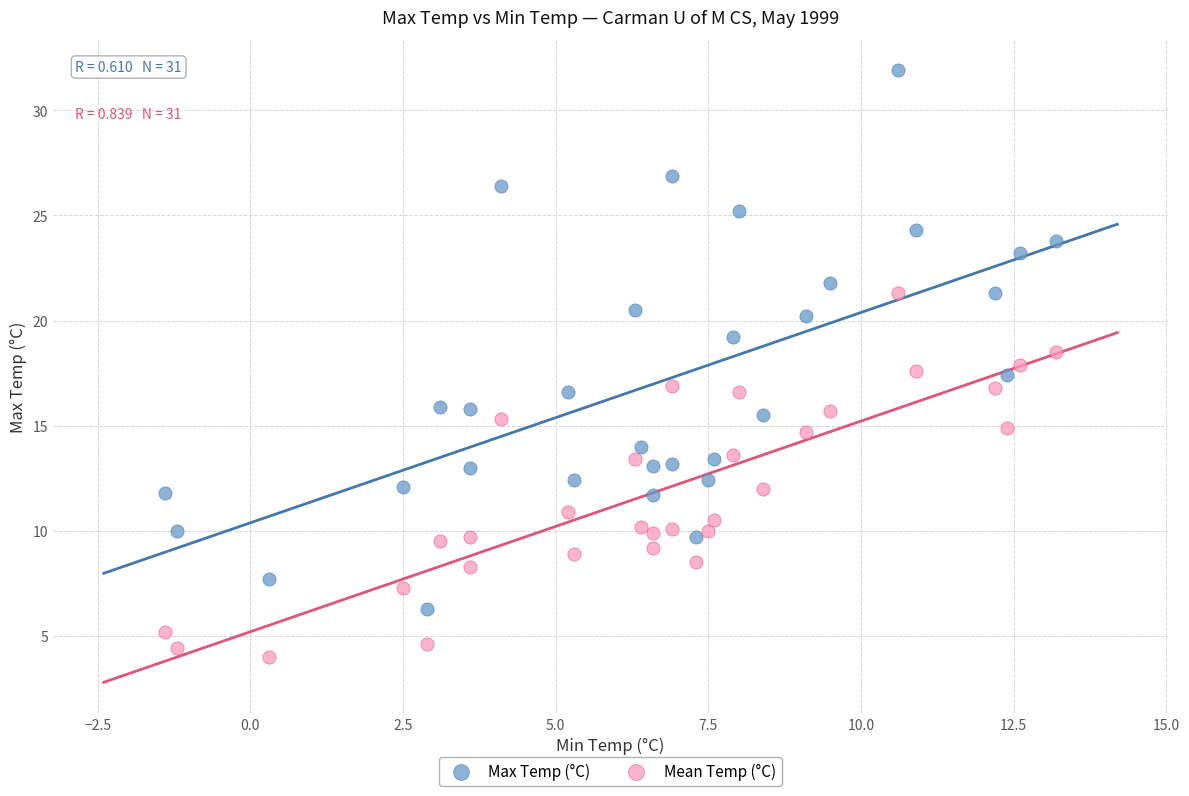

Which series reaches the minimum Y coordinate?

Mean Temp (°C)